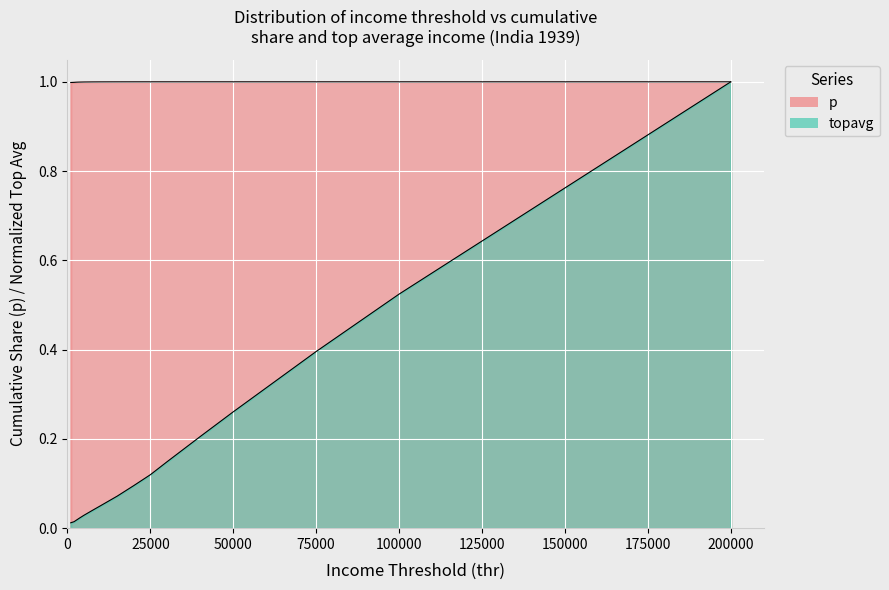

Which series ends up on top after the final intersection of p and topavg?

topavg